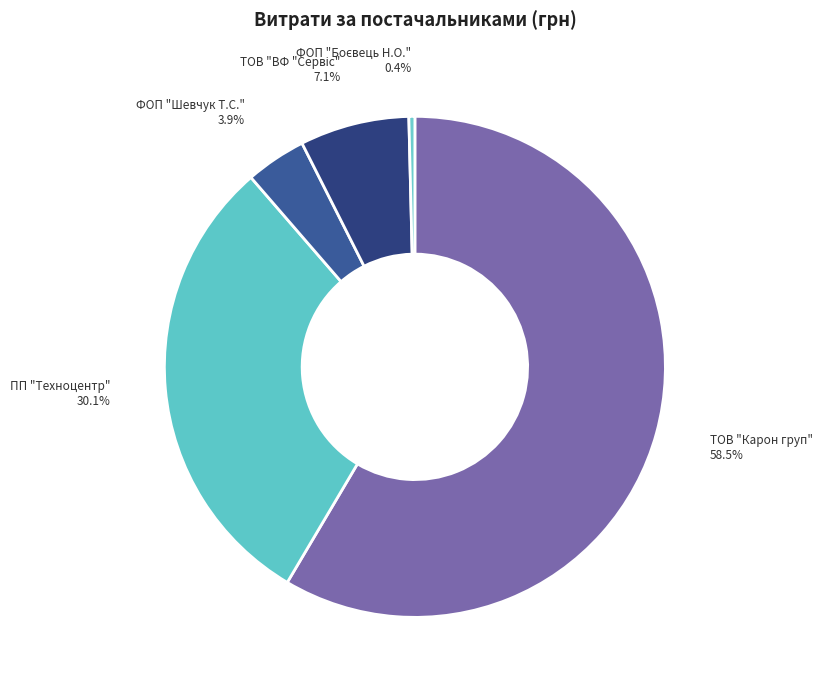

Between ТОВ "Карон груп" and ПП "Техноцентр", which is larger?

ТОВ "Карон груп"